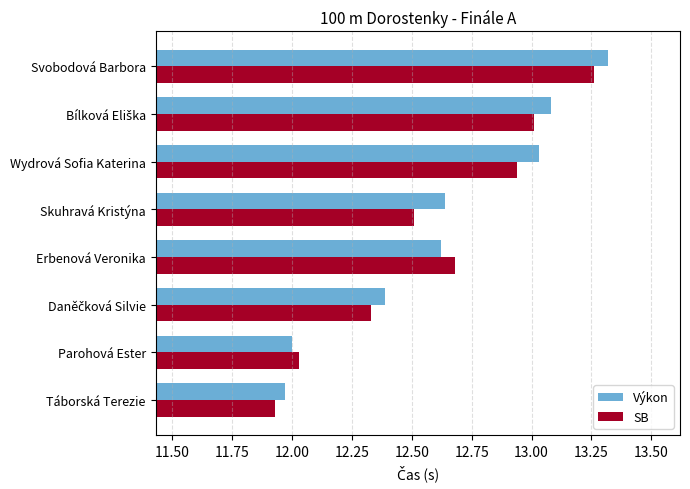

Which series has the widest spread of values?

Výkon